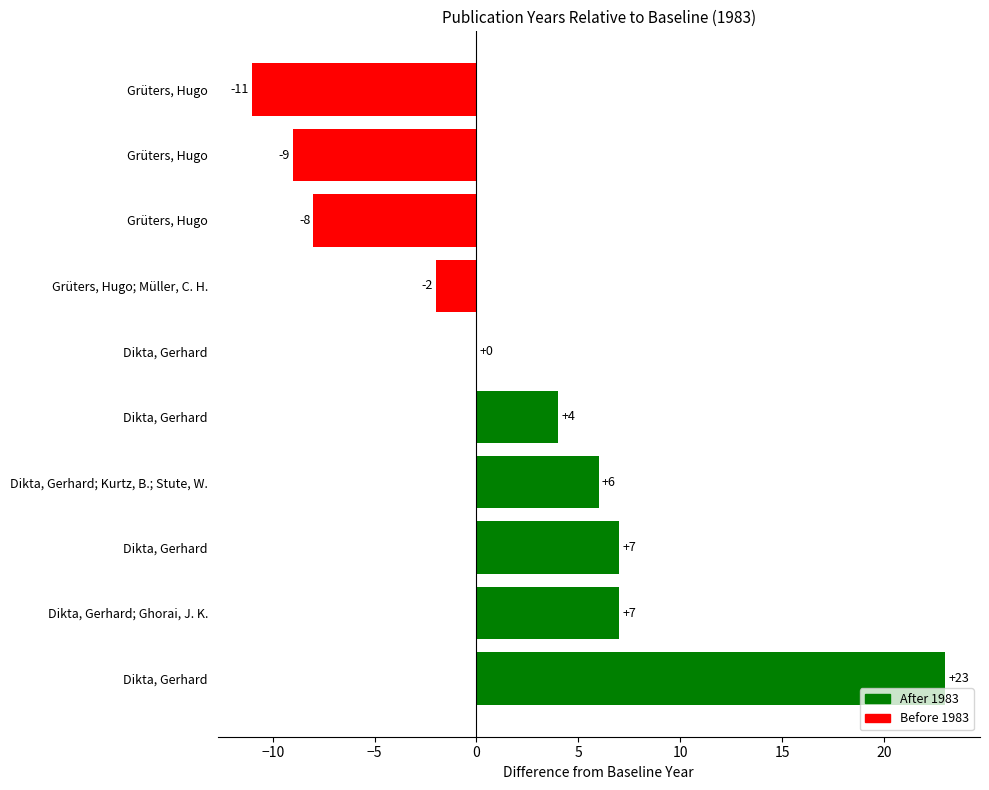

What is the difference between the values at Grüters, Hugo and Grüters, Hugo; Müller, C. H.?

7